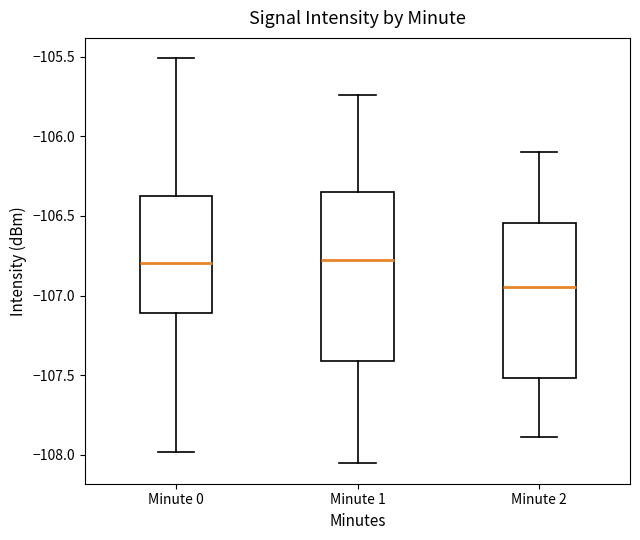

Reading left to right, read every box against the y-axis: the position of its median line, the range the box covers, and the ends of its whiskers. The values are not printed on the chart, so give them approximately, as read against the axis.

Minute 0: median -106.80, box -107.10 to -106.40, whiskers -108.00 to -105.50
Minute 1: median -106.80, box -107.40 to -106.35, whiskers -108.05 to -105.75
Minute 2: median -106.95, box -107.50 to -106.55, whiskers -107.90 to -106.10